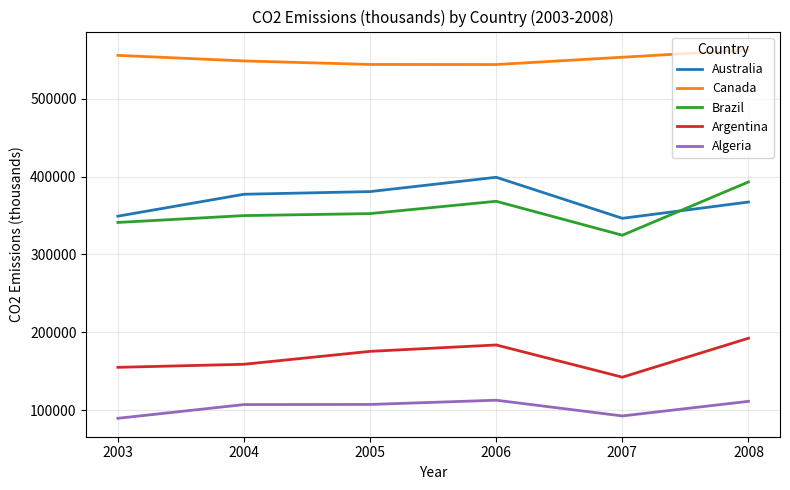

True or false: Australia and Algeria cross at least once.

False